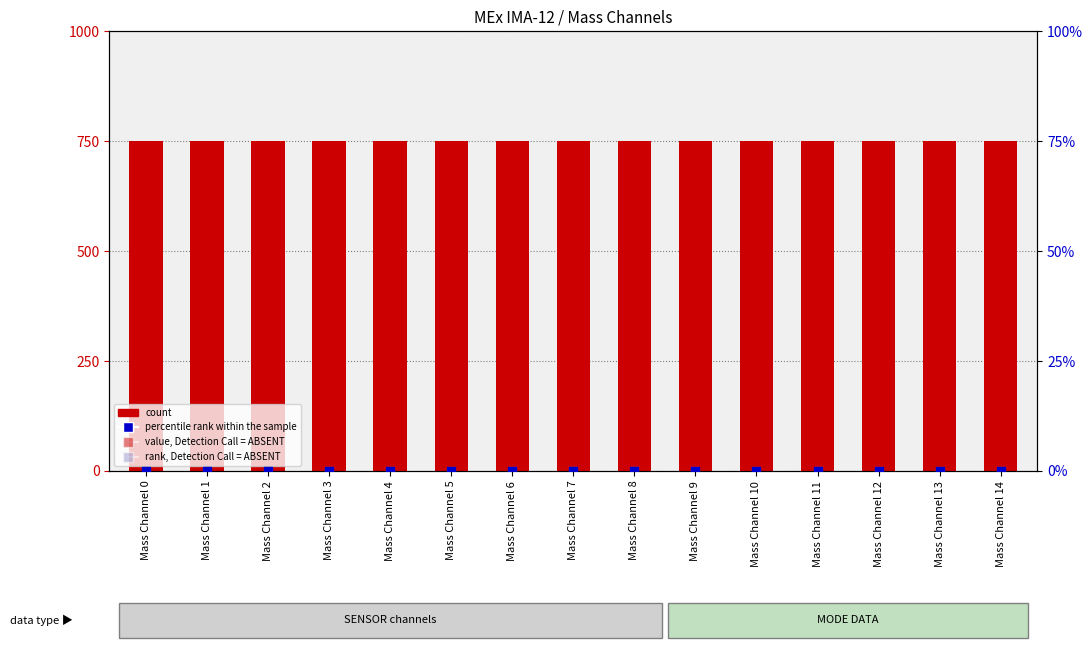

Is the value of rank, Detection Call = ABSENT at Mass Channel 4 greater than the value of value, Detection Call = ABSENT at Mass Channel 5?

No